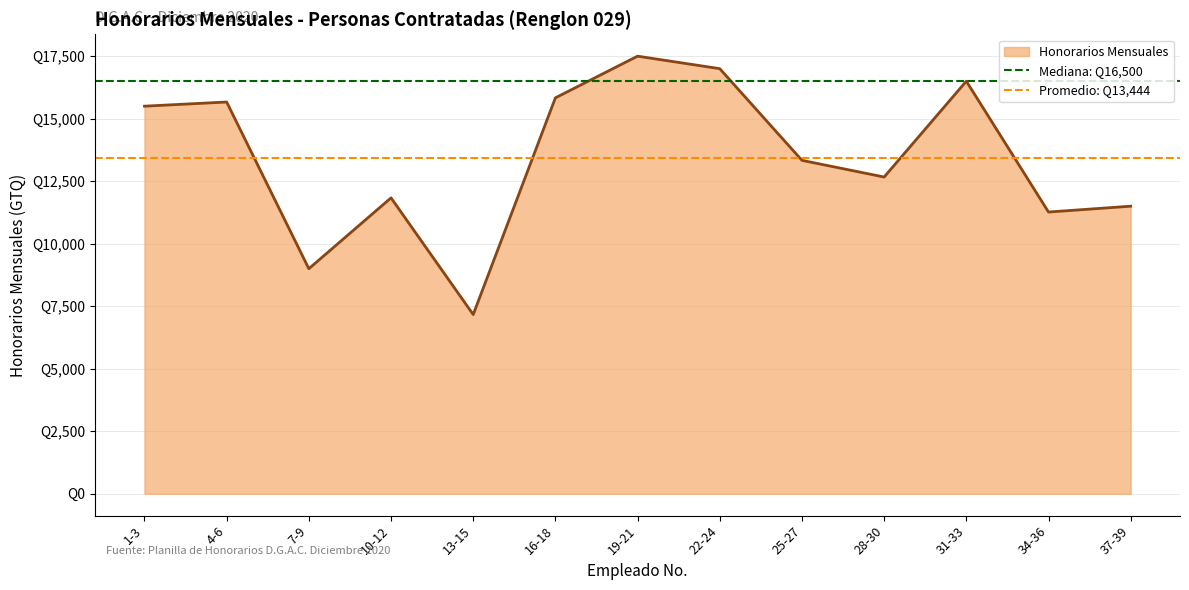

What is the spread (max minus min) of values at 4-6?

3056.4